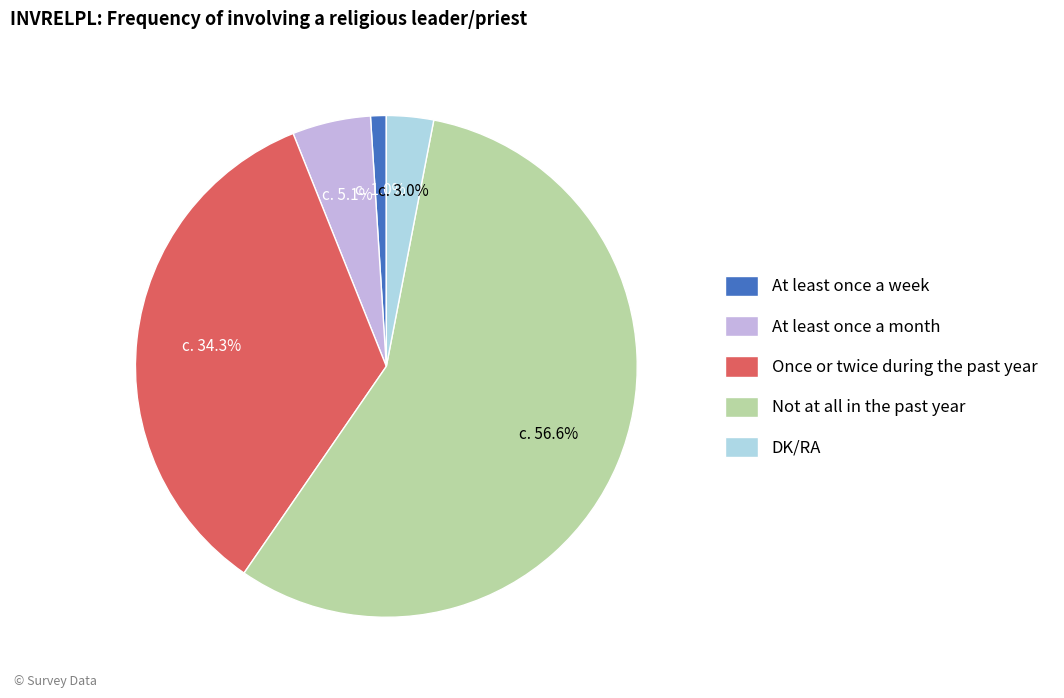

Combined, do At least once a week and DK/RA account for over 50%?

No